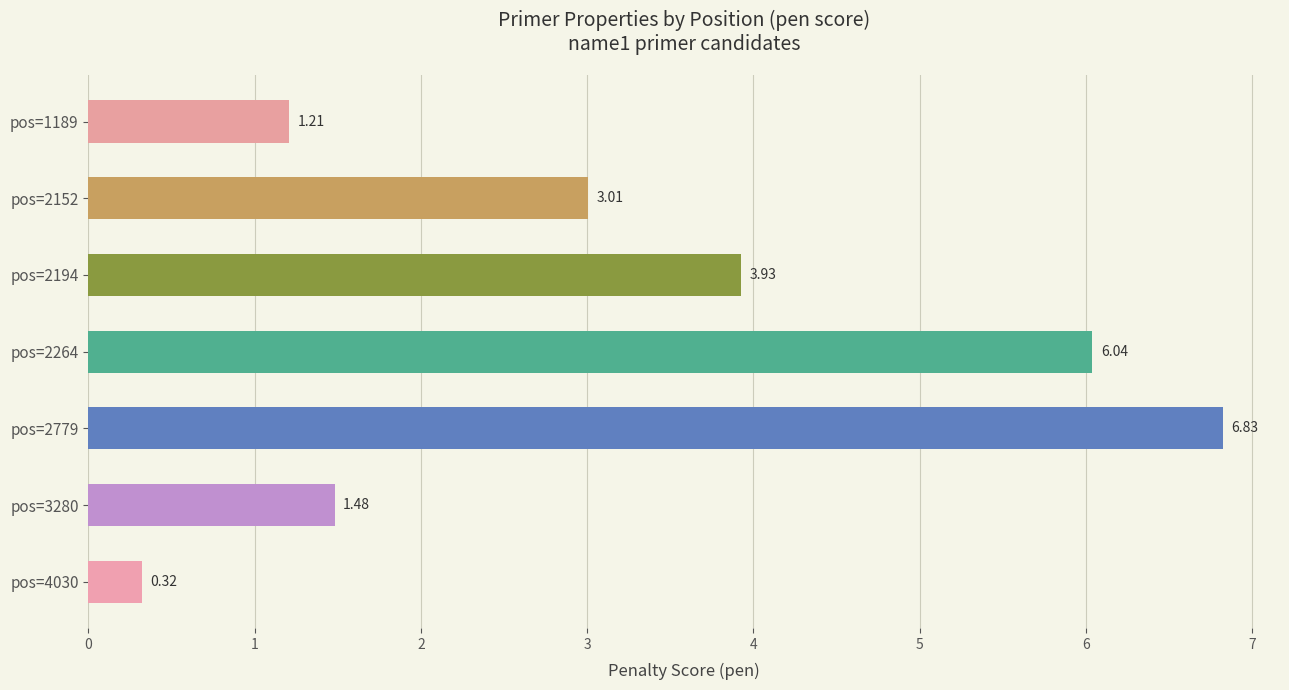

Which category has the lowest value across all series?

pos=4030